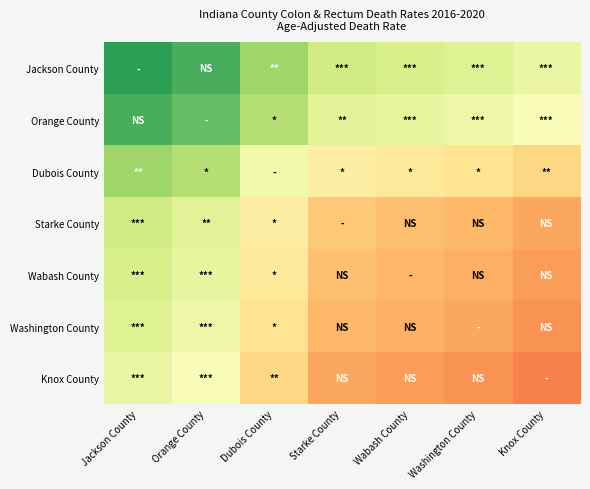

Which label corresponds to the largest value in the chart?

Jackson County